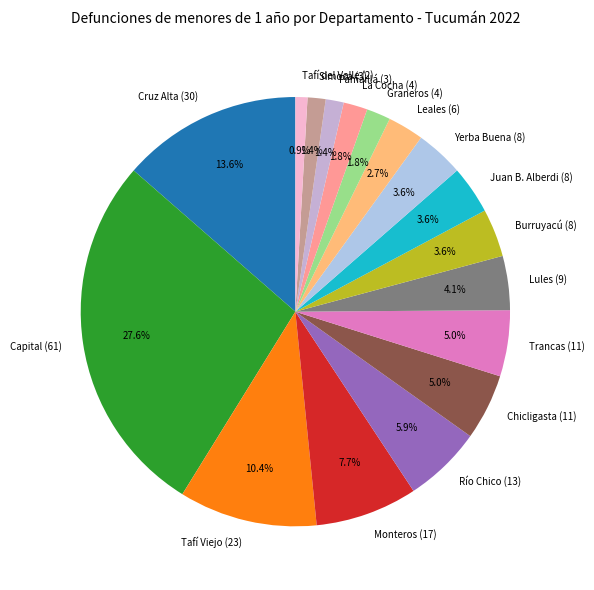

Which slice is the largest?

Capital